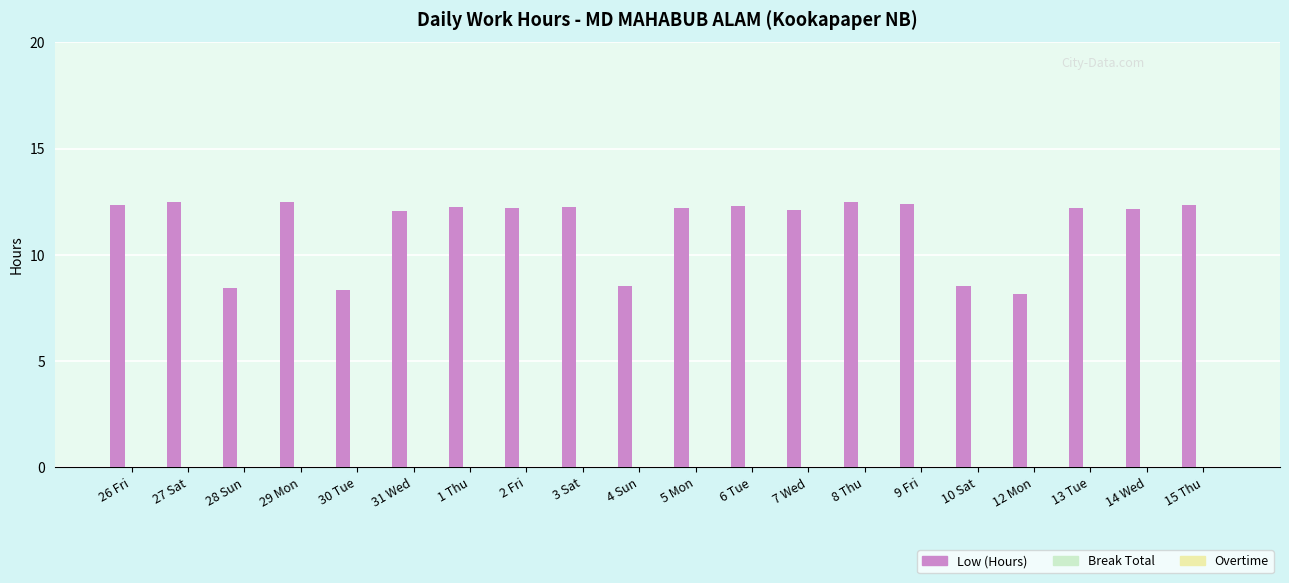

What position from the right is 14 Wed?

2